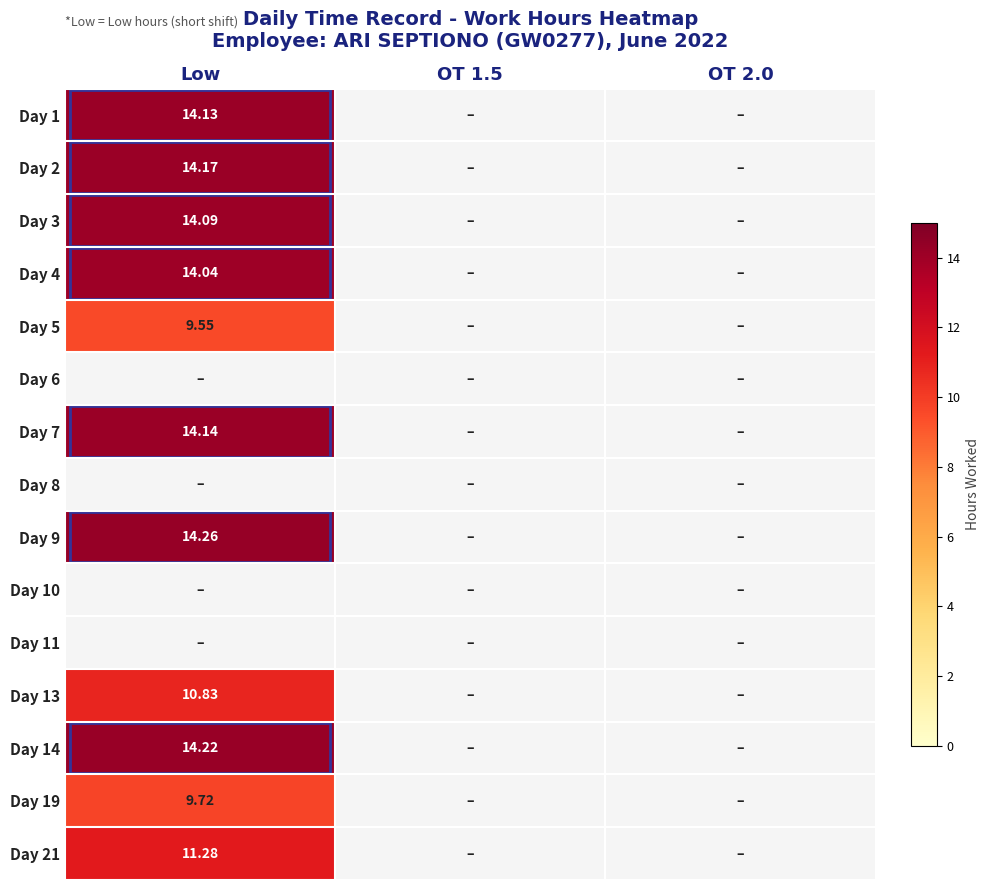

How many data points does each series have?

3